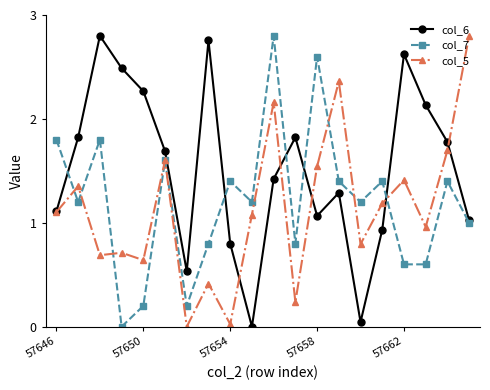

True or false: col_5 has more than 1 interior local peaks.

True